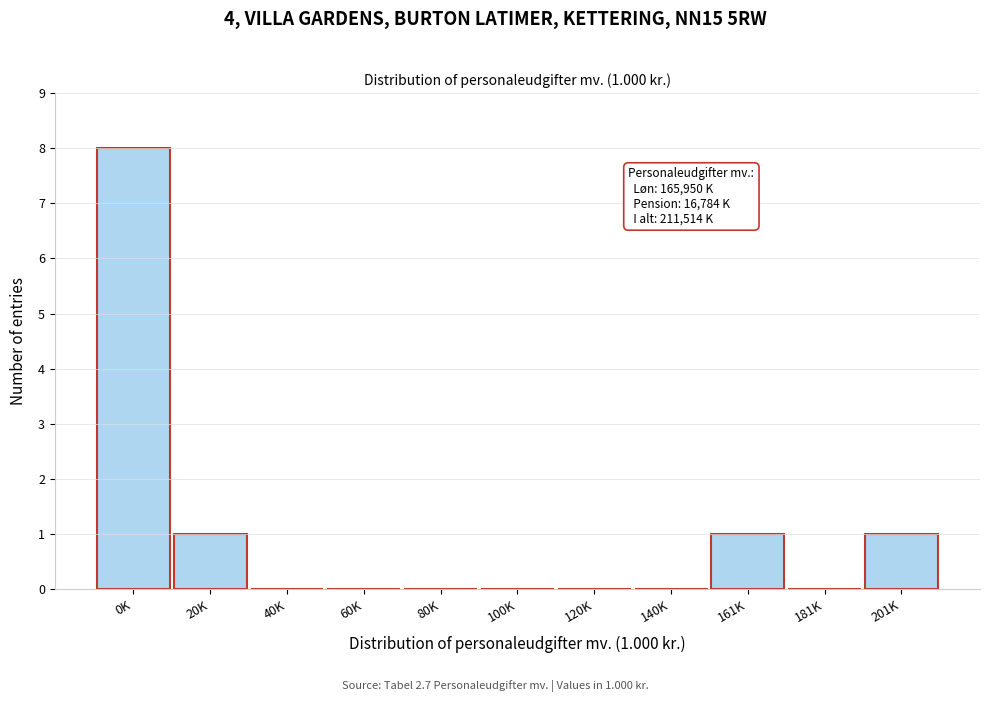

Reading right to left, extract all data points from this chart.

201K=1	181K=0	161K=1	140K=0	120K=0	100K=0	80K=0	60K=0	40K=0	20K=1	0K=8